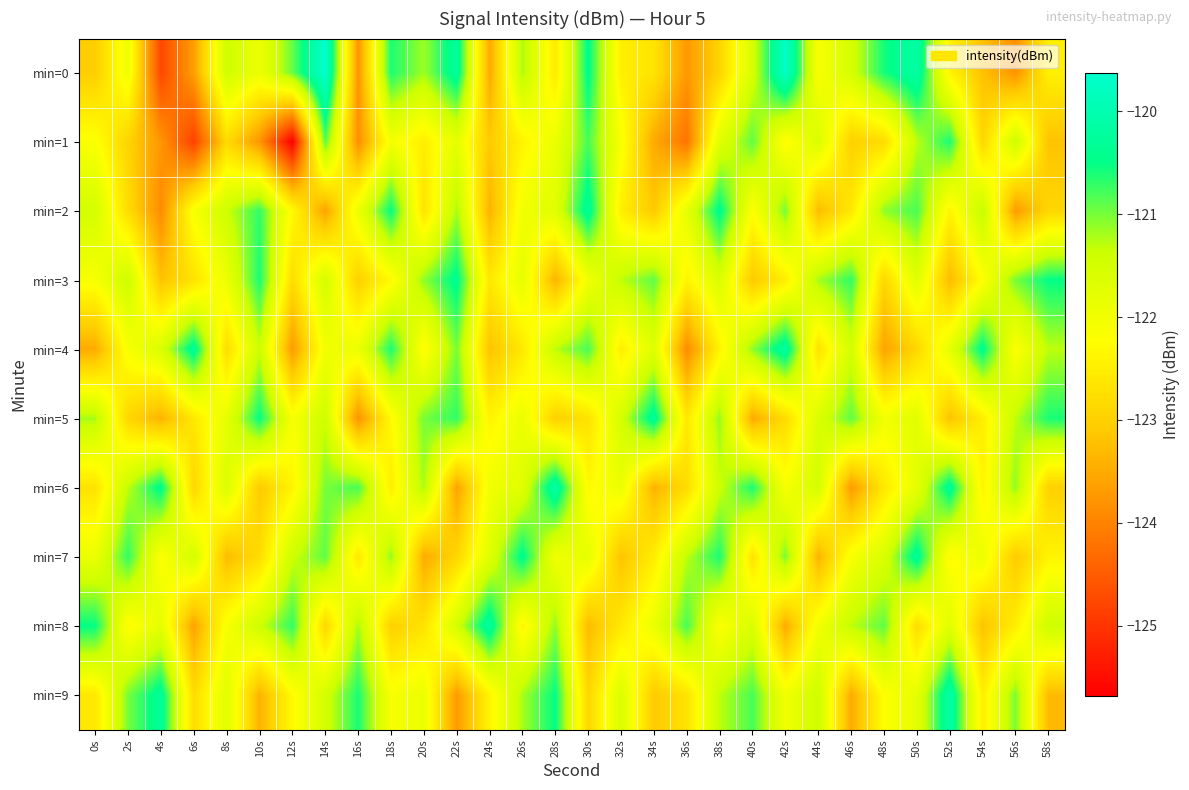

What is the spread (max minus min) of values at 24s?

3.3